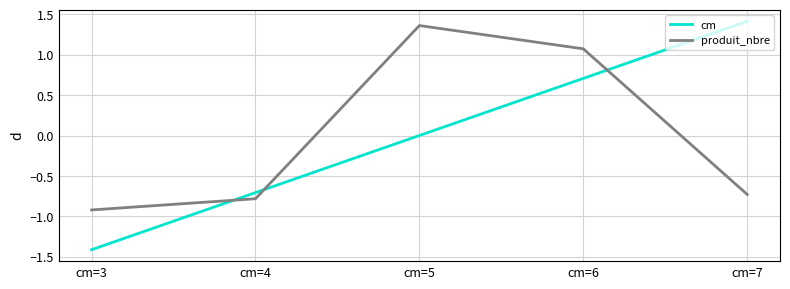

What is the spread (max minus min) of values at cm=4?

0.1